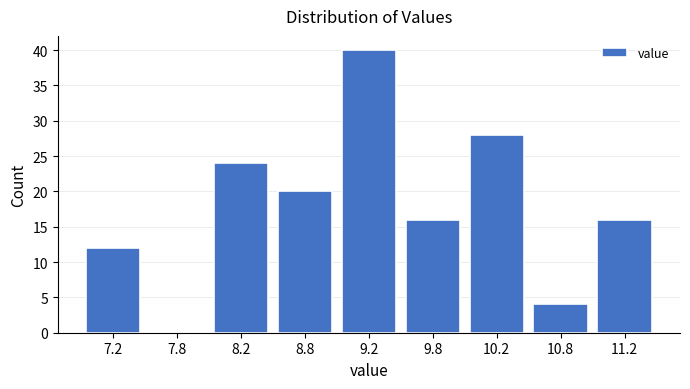

Reading left to right, list all the values displayed in this chart.

7.2=12	7.8=0	8.2=24	8.8=20	9.2=40	9.8=16	10.2=28	10.8=4	11.2=16